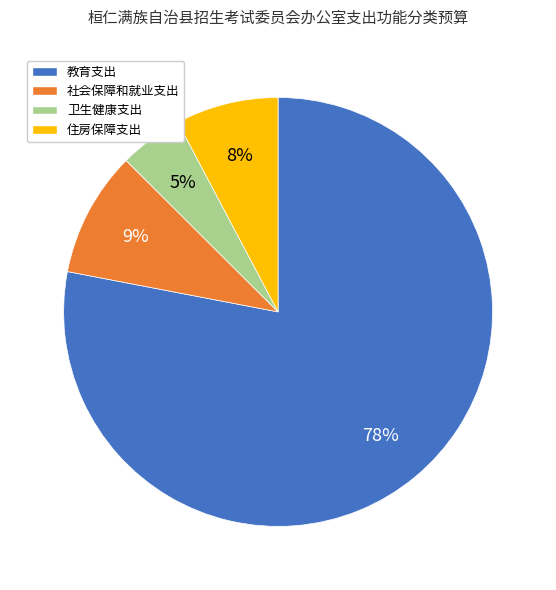

What percentage is the 教育支出 slice, to the nearest percent?

78%